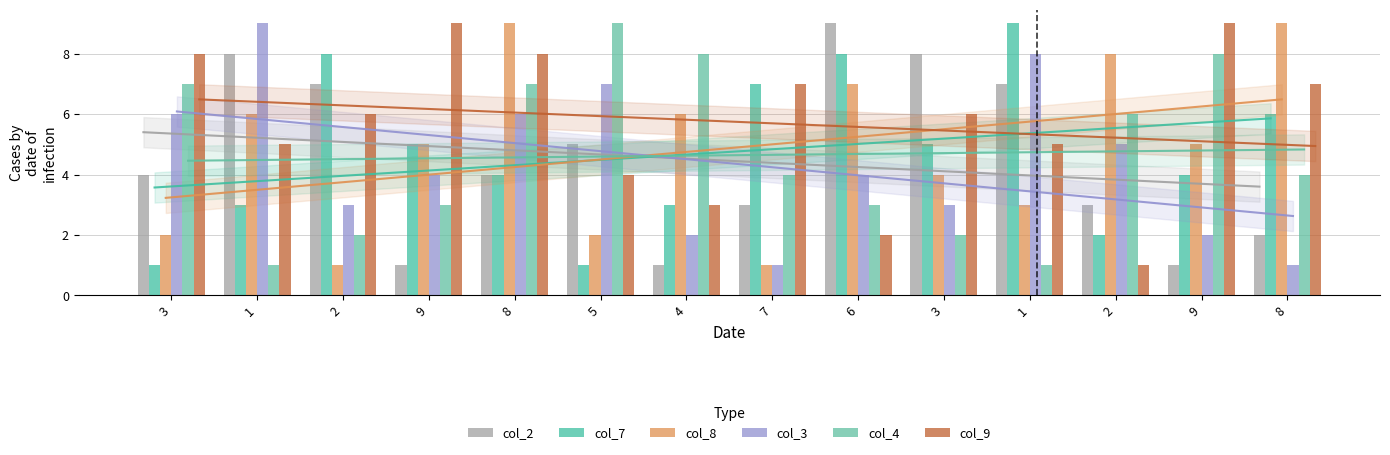

What is the sum of all col_8 values?

68